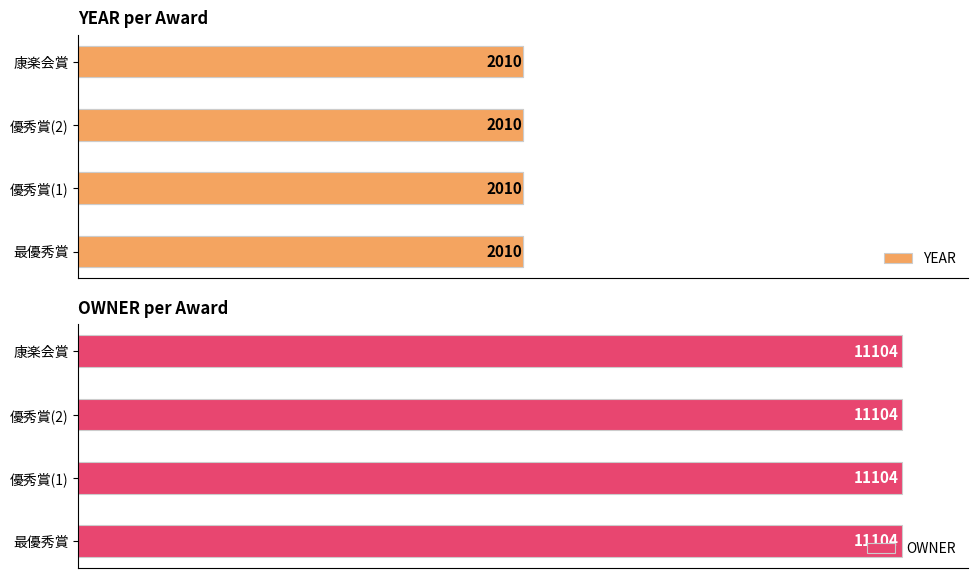

What is the lowest value of the YEAR series?

2010